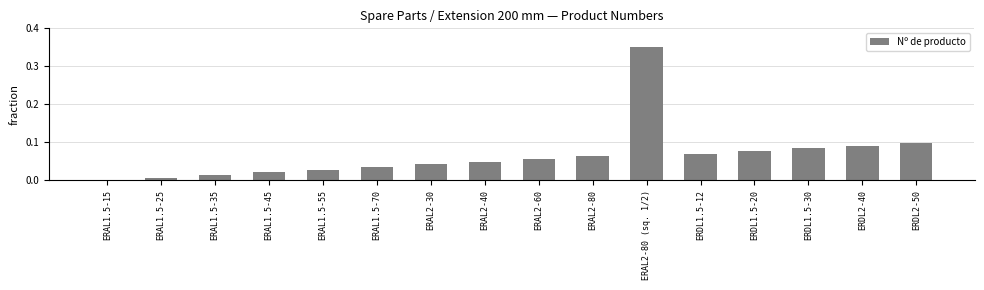

Does the chart contain stacked bars?

No